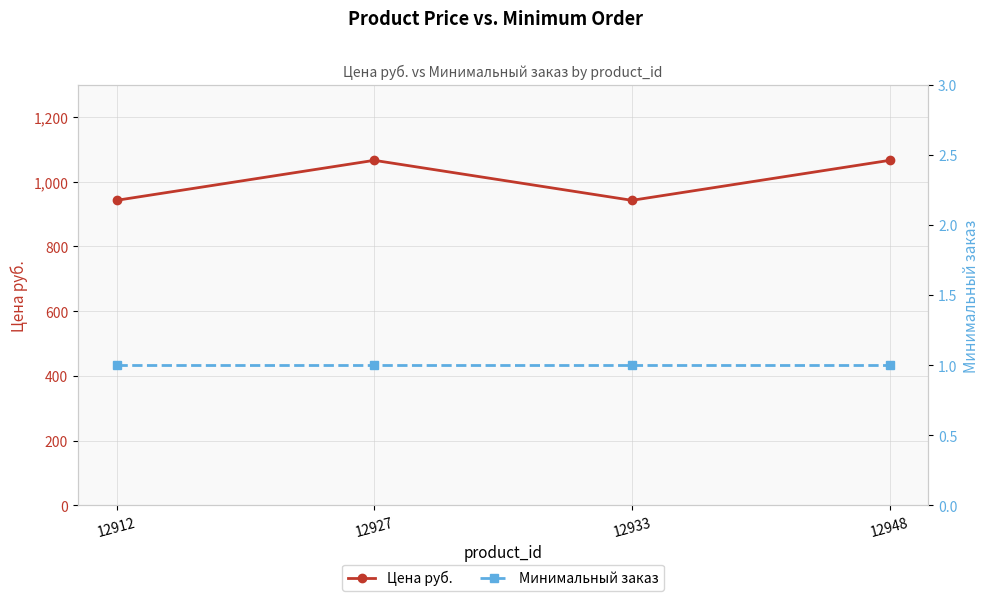

List the labels in order of Цена руб. value, largest first.

12927, 12948, 12912, 12933